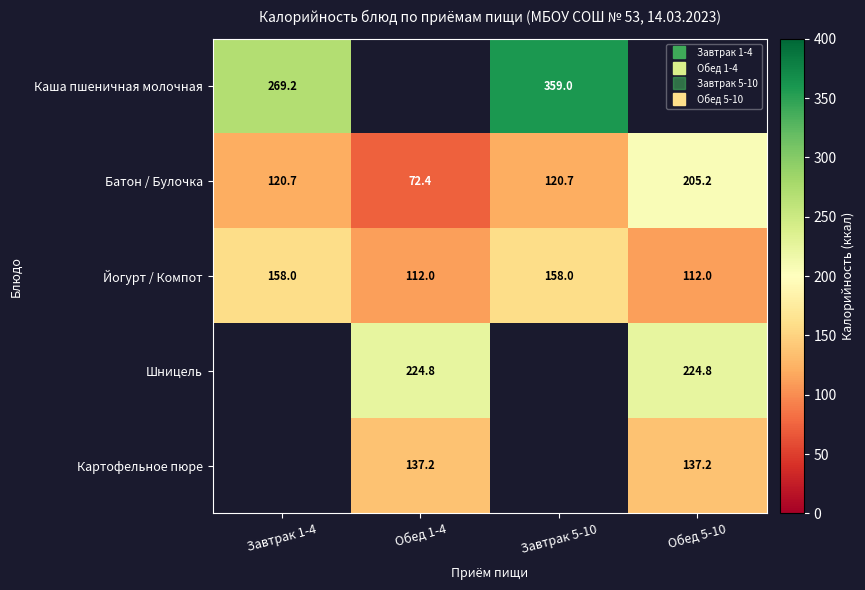

How many data points in Йогурт / Компот are less than 158?

2